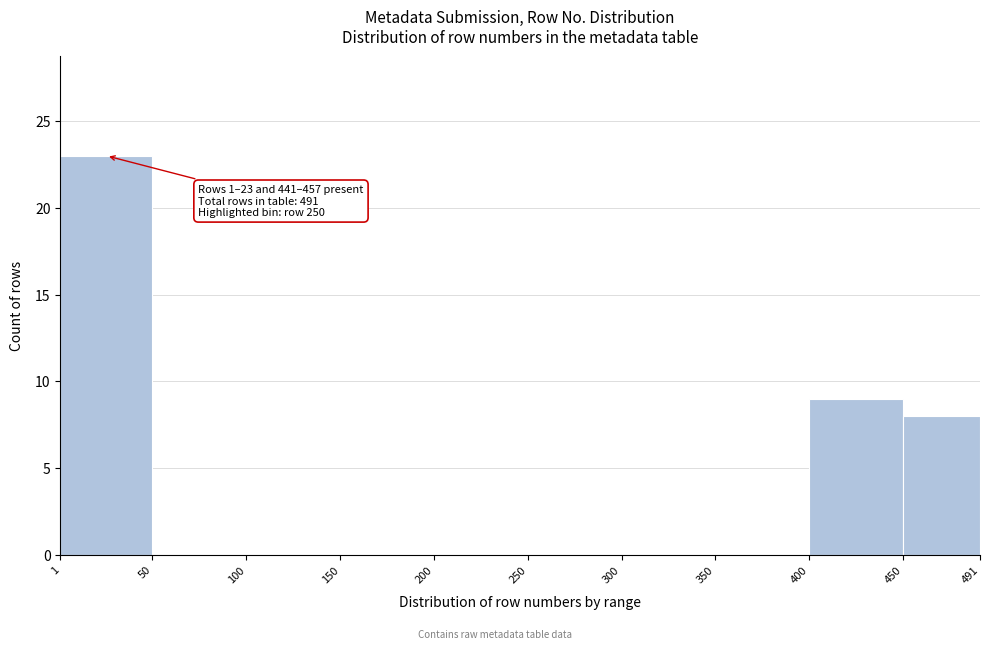

Which range on the x-axis has the tallest bar?

1 to 50